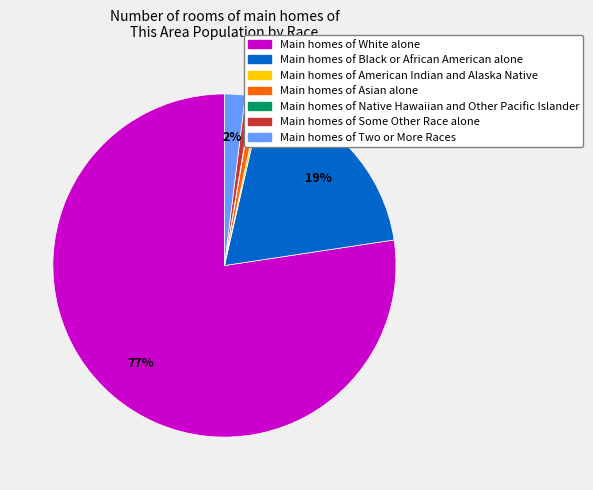

To the nearest percent, what is the average slice percentage?

14%